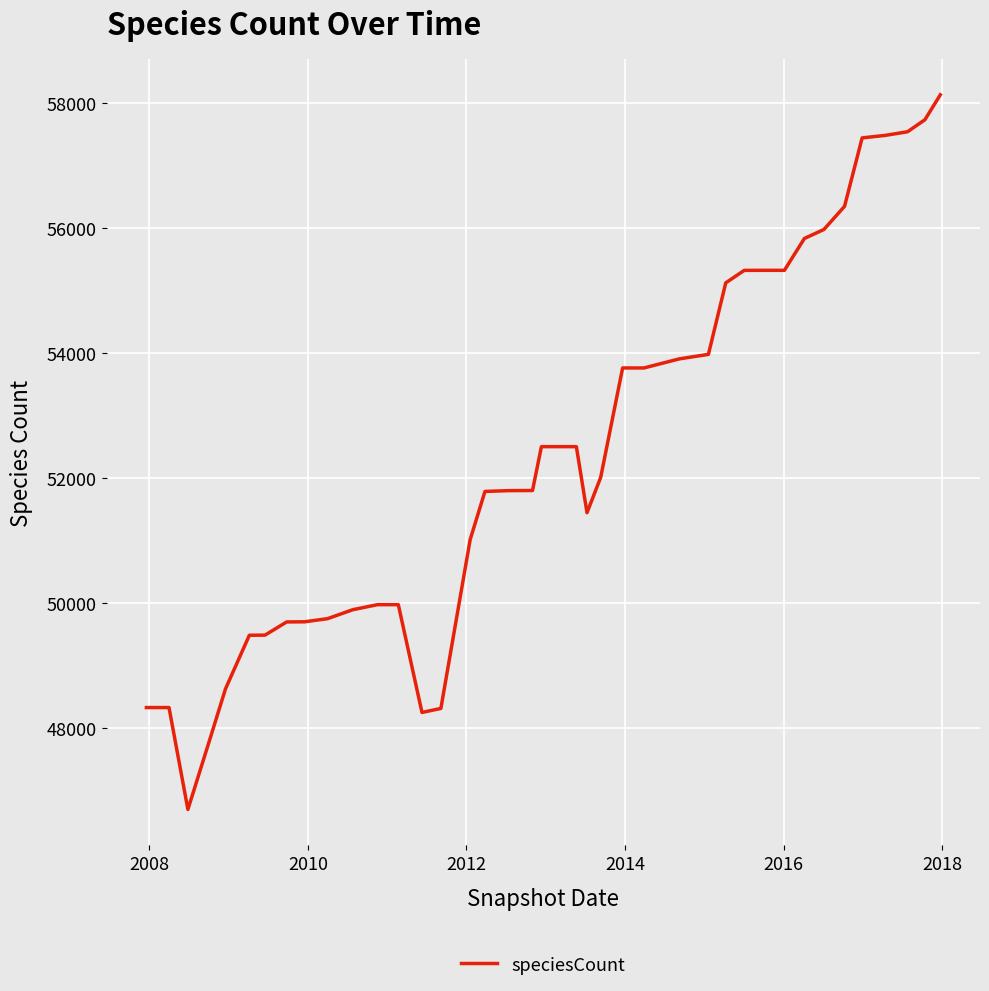

What is the difference between the maximum and minimum values?

11425